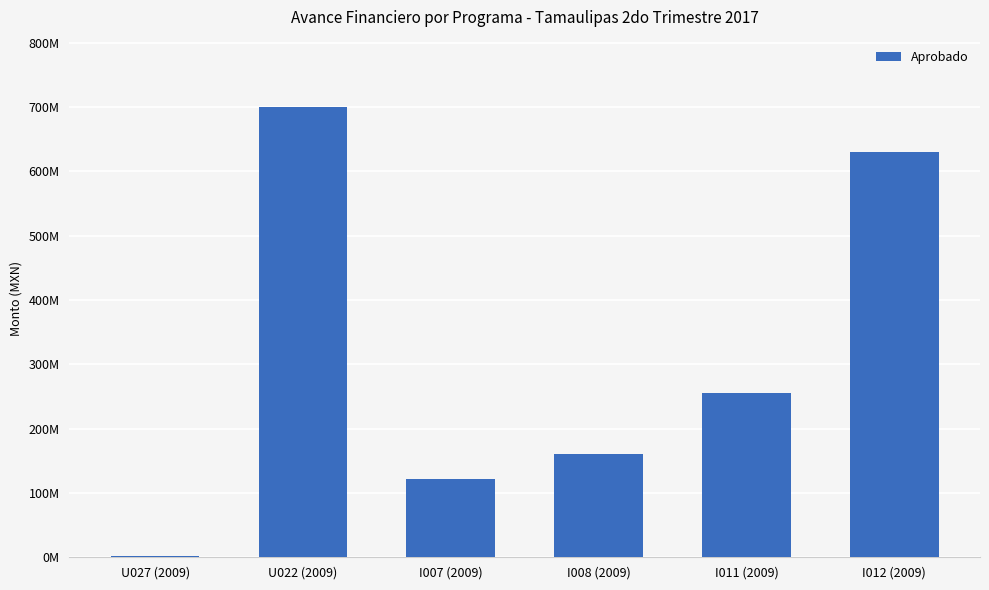

What is the label of the 2nd bar from the right?

I011 (2009)